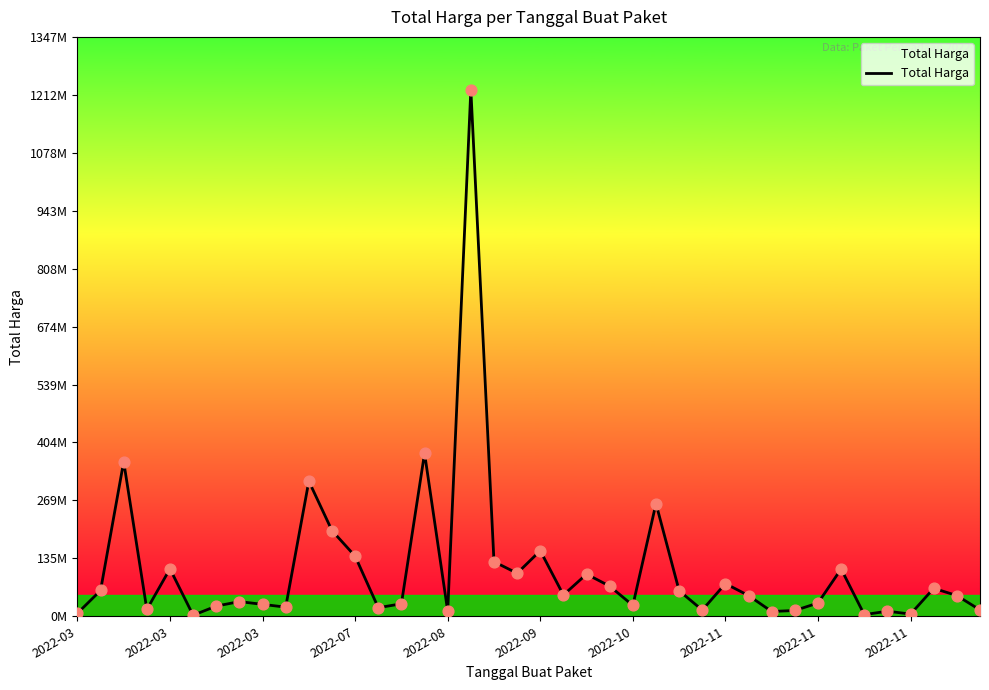

What is the change in value from 2022-03 to 11?

+192264000